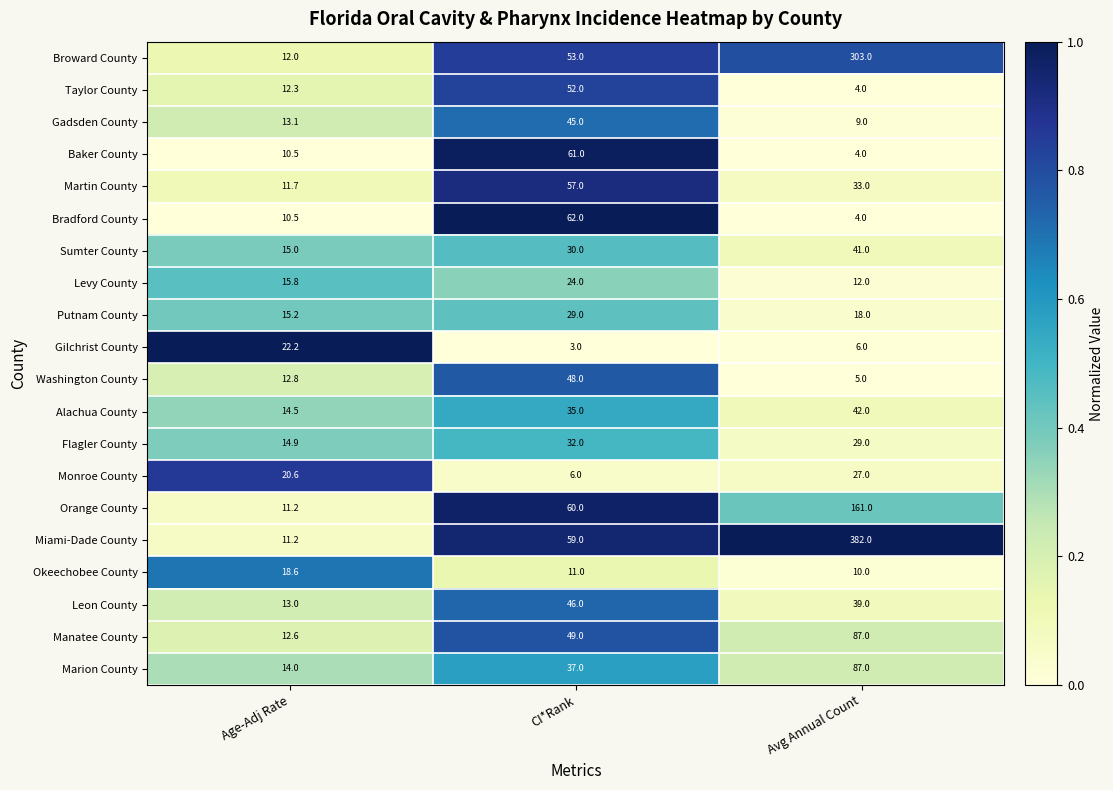

Rank the categories by Manatee County value from highest to lowest.

Avg Annual Count, CI*Rank, Age-Adj Rate